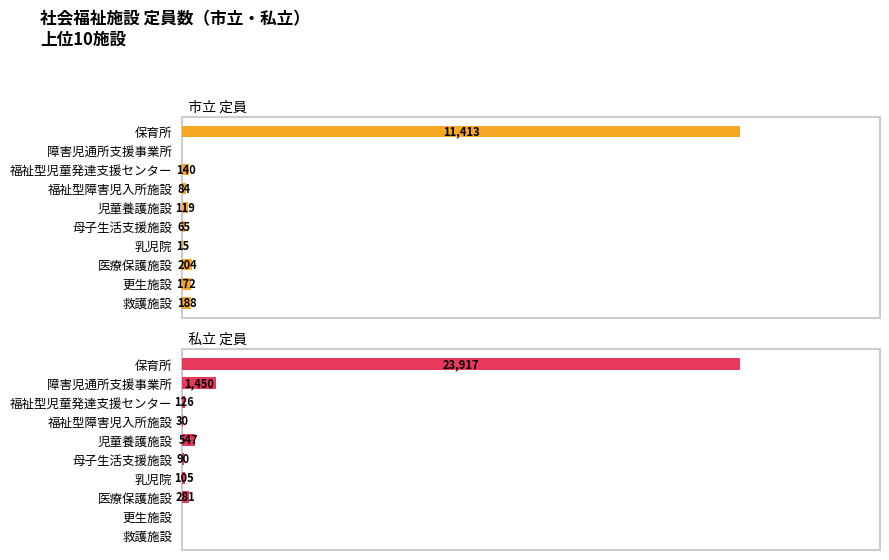

What is the greatest value displayed?

23917